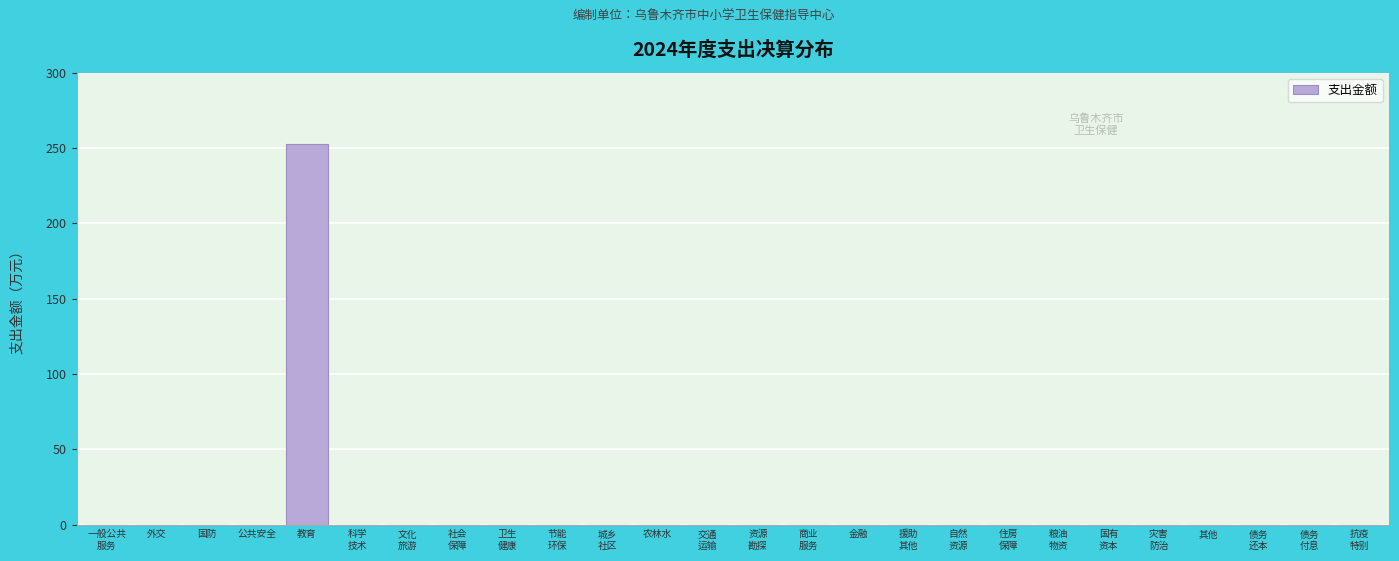

True or false: the data shows -159.2 at 其他.

False